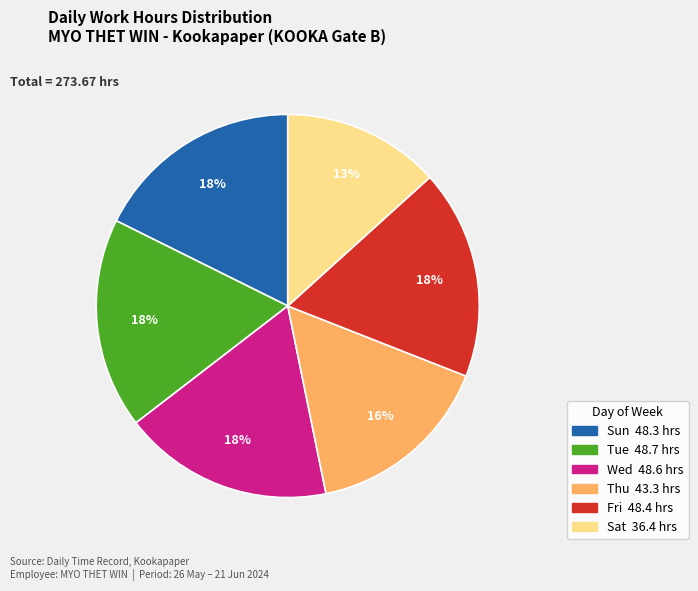

Is there a majority slice in this chart?

No